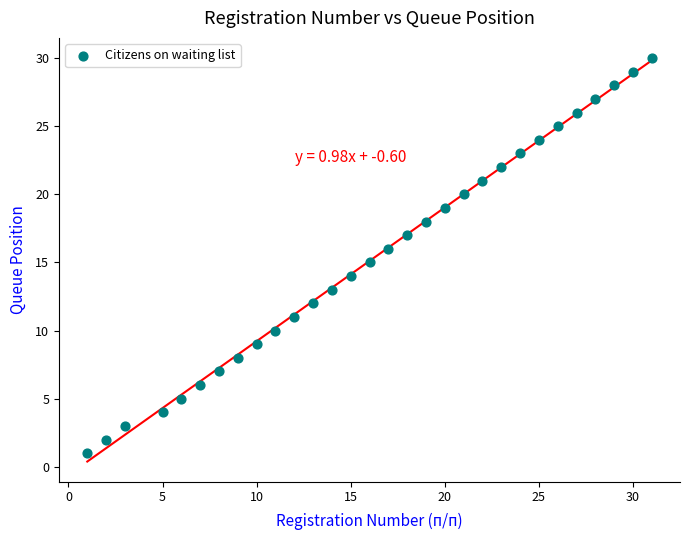

What is the range of X values (max minus min)?

30